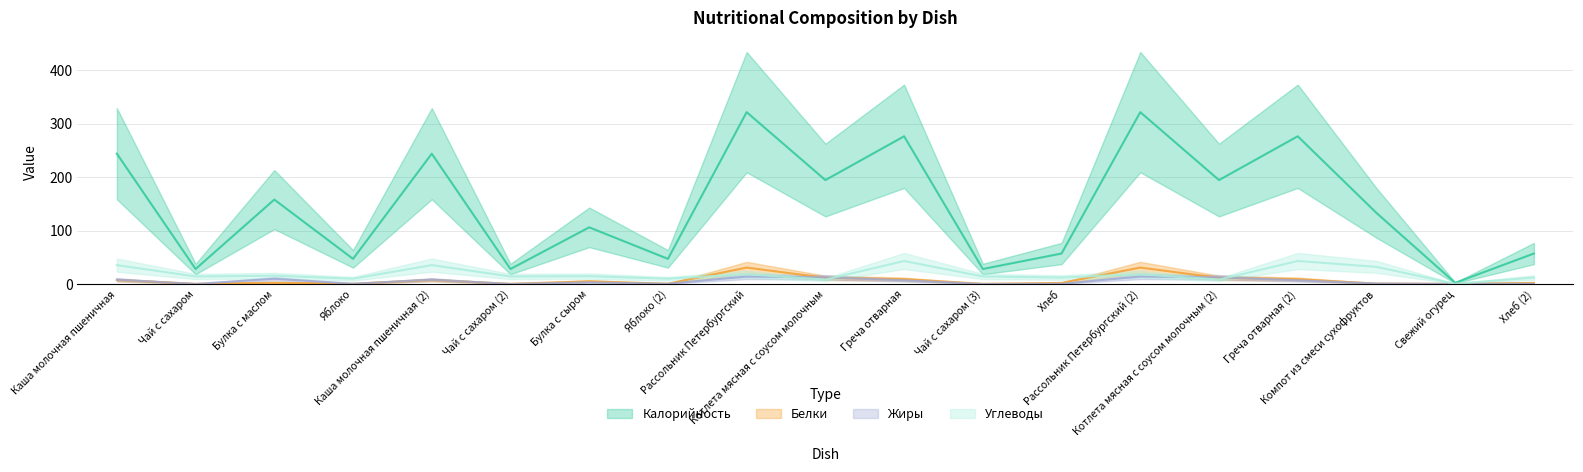

What is the difference between the maximum and minimum values in the Белки series?

30.6